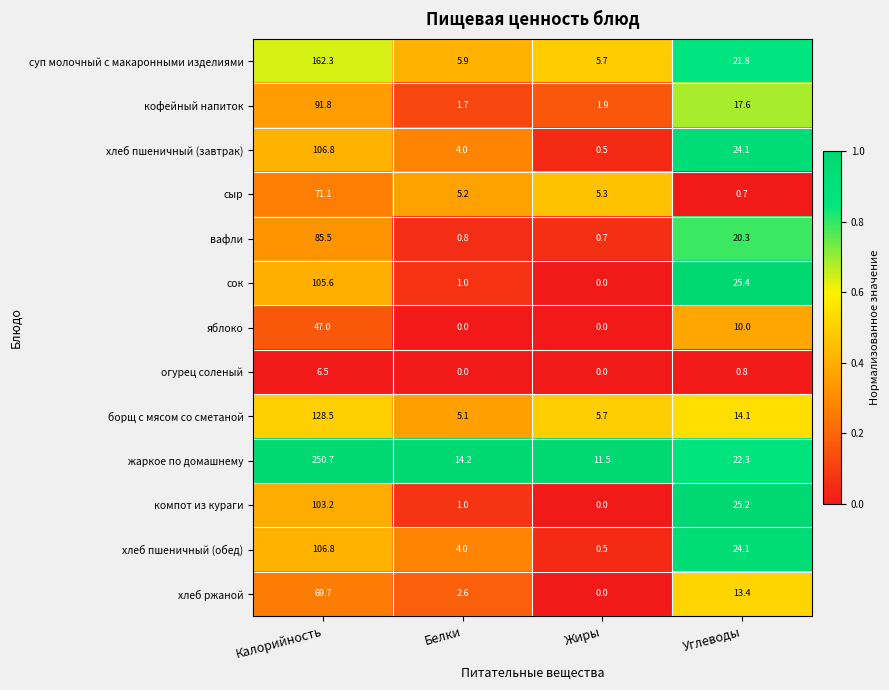

What is the sum of all сыр values?

82.3